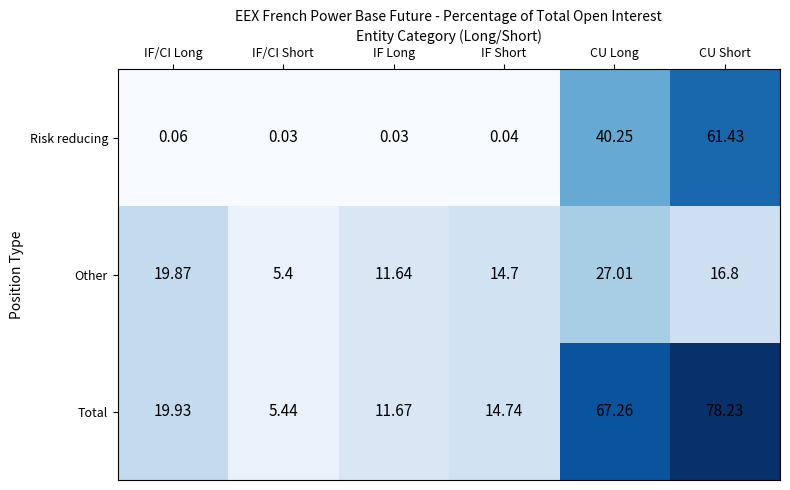

Rank the categories by Total value from highest to lowest.

CU Short, CU Long, IF/CI Long, IF Short, IF Long, IF/CI Short